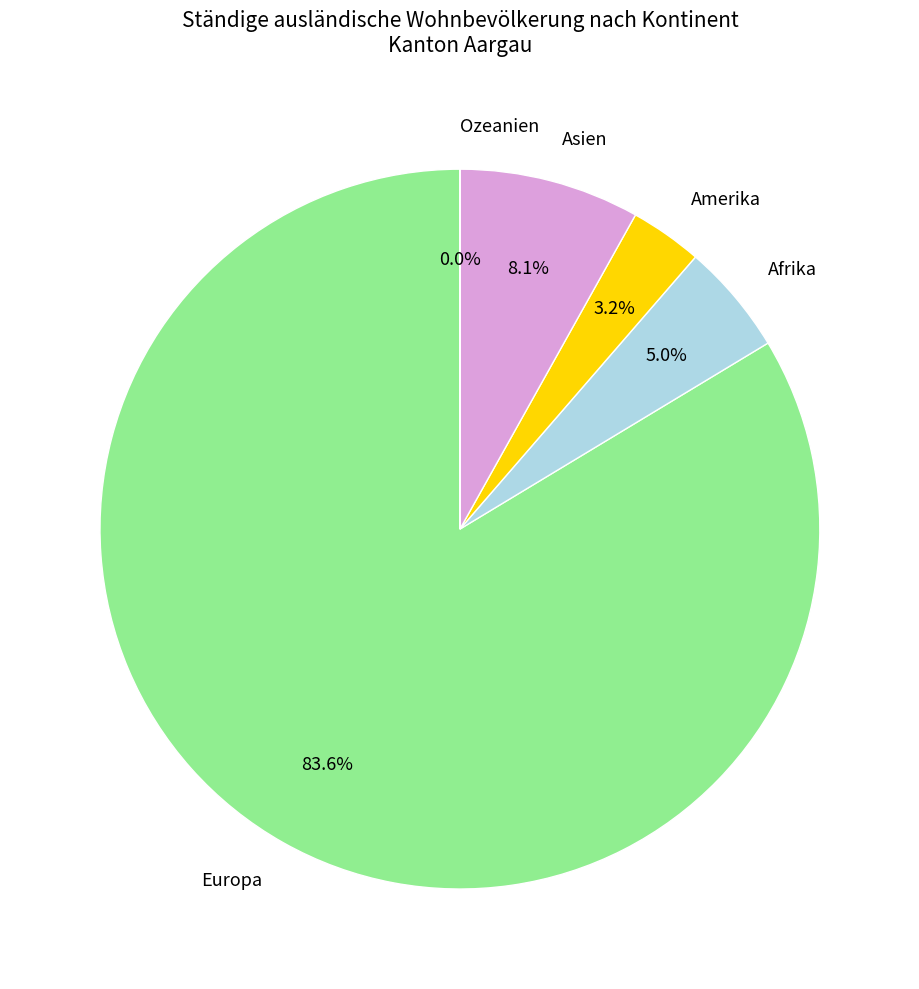

What portion of the pie excludes Amerika?

96.8%